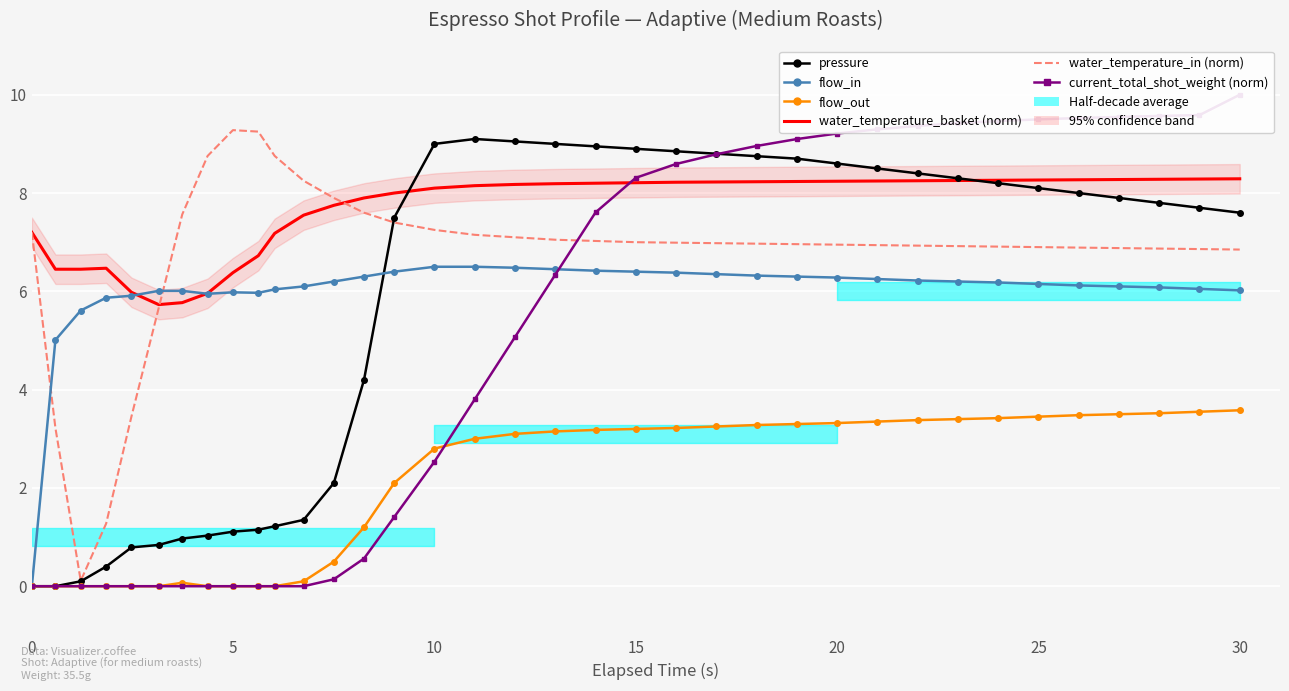

True or false: flow_in has more than 1 points higher than both neighbors.

False